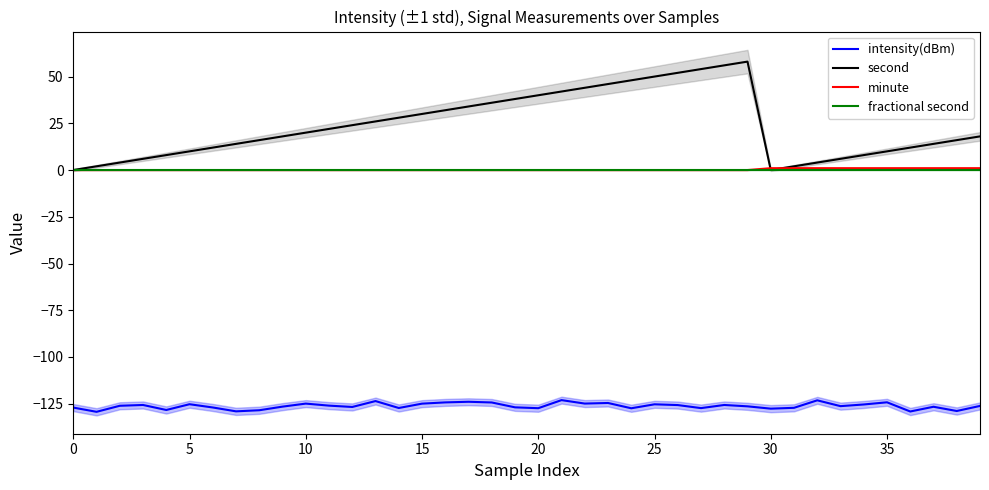

Reading left to right, extract all data points from this chart.

intensity(dBm): -127.1	-129.3	-126.1	-125.7	-128.3	-125.3	-127.0	-129.1	-128.5	-126.5	-124.9	-126.0	-126.7	-123.6	-127.3	-125.0	-124.3	-123.9	-124.3	-126.9	-127.4	-123.1	-124.9	-124.6	-127.4	-125.3	-125.7	-127.3	-125.7	-126.4	-127.6	-127.2	-123.2	-126.3	-125.4	-124.2	-129.2	-126.6	-128.9	-126.2
second: 0.0	2.0	4.0	6.0	8.0	10.0	12.0	14.0	16.0	18.0	20.0	22.0	24.0	26.0	28.0	30.0	32.0	34.0	36.0	38.0	40.0	42.0	44.0	46.0	48.0	50.0	52.0	54.0	56.0	58.0	0.0	2.0	4.0	6.0	8.0	10.0	12.0	14.0	16.0	18.0
minute: 0.0	0.0	0.0	0.0	0.0	0.0	0.0	0.0	0.0	0.0	0.0	0.0	0.0	0.0	0.0	0.0	0.0	0.0	0.0	0.0	0.0	0.0	0.0	0.0	0.0	0.0	0.0	0.0	0.0	0.0	1.0	1.0	1.0	1.0	1.0	1.0	1.0	1.0	1.0	1.0
fractional second: 0.0	0.0	0.0	0.0	0.0	0.0	0.0	0.0	0.0	0.0	0.0	0.0	0.0	0.0	0.0	0.0	0.0	0.0	0.0	0.0	0.0	0.0	0.0	0.0	0.0	0.0	0.0	0.0	0.0	0.0	0.0	0.0	0.0	0.0	0.0	0.0	0.0	0.0	0.0	0.0